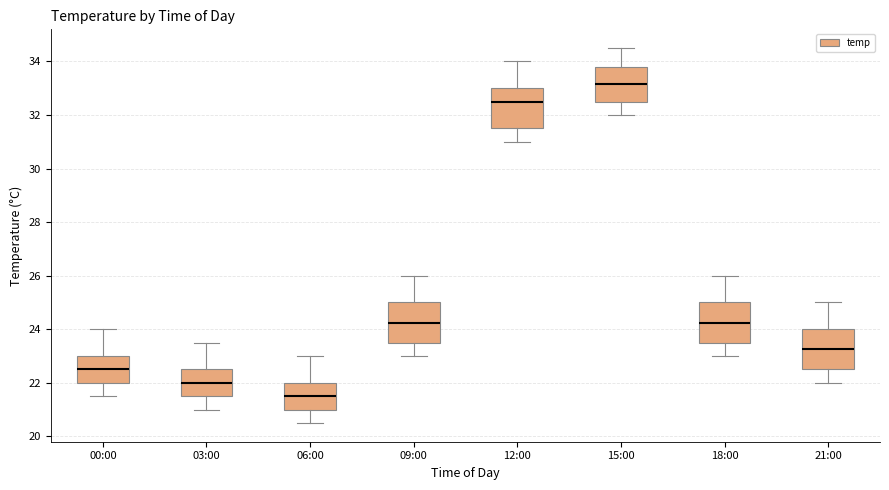

Reading left to right, transcribe this box plot: for each box, give where its median line is, the range the box spans, and where its two whiskers end, as read against the y-axis. The values are not printed on the chart, so give them approximately, as read against the axis.

00:00: median 22.6, box 22.0 to 23.0, whiskers 21.6 to 24.0
03:00: median 22.0, box 21.6 to 22.6, whiskers 21.0 to 23.6
06:00: median 21.6, box 21.0 to 22.0, whiskers 20.6 to 23.0
09:00: median 24.2, box 23.6 to 25.0, whiskers 23.0 to 26.0
12:00: median 32.6, box 31.6 to 33.0, whiskers 31.0 to 34.0
15:00: median 33.2, box 32.6 to 33.8, whiskers 32.0 to 34.6
18:00: median 24.2, box 23.6 to 25.0, whiskers 23.0 to 26.0
21:00: median 23.2, box 22.6 to 24.0, whiskers 22.0 to 25.0